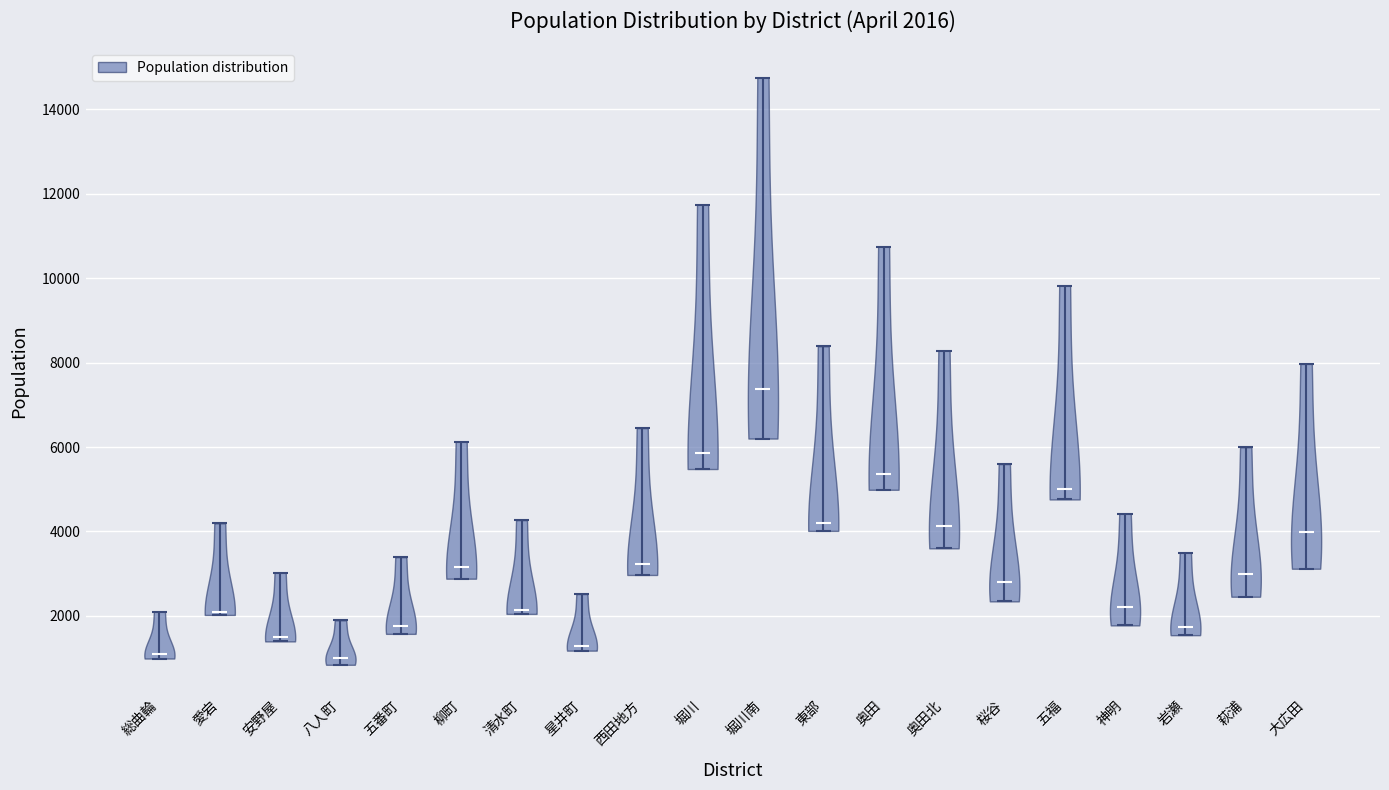

Which violin has the highest median line?

堀川南